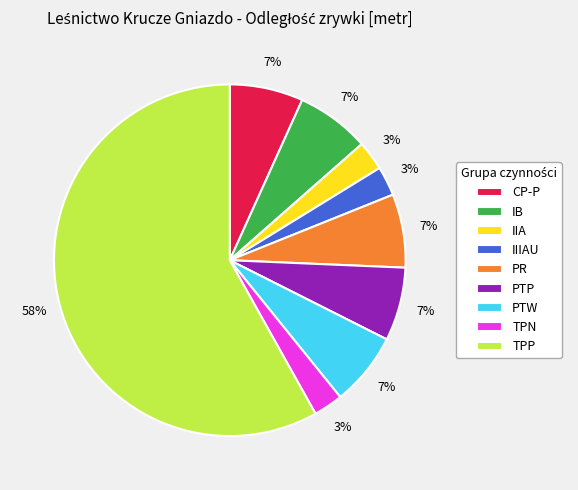

What is the ratio of the value at IIIAU to the value at TPN?

1.0